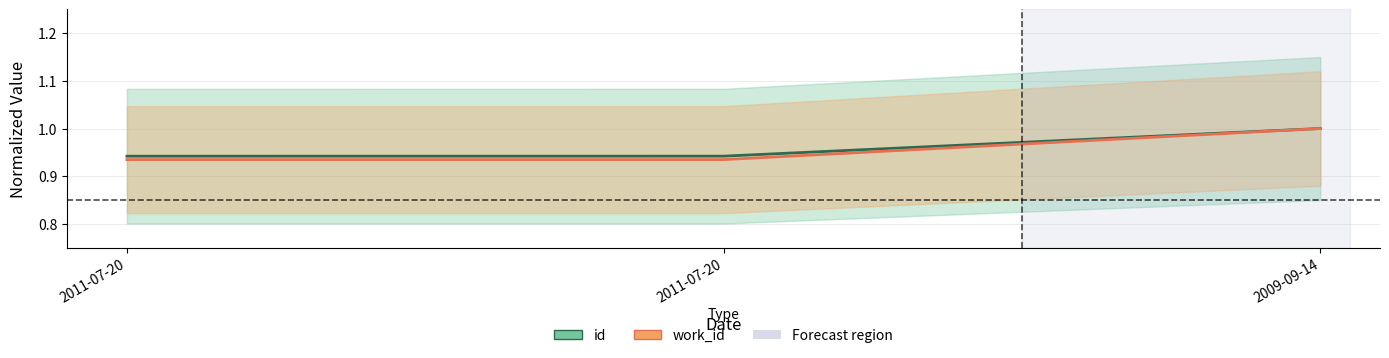

List the series in order of their peak value, highest first.

id, work_id